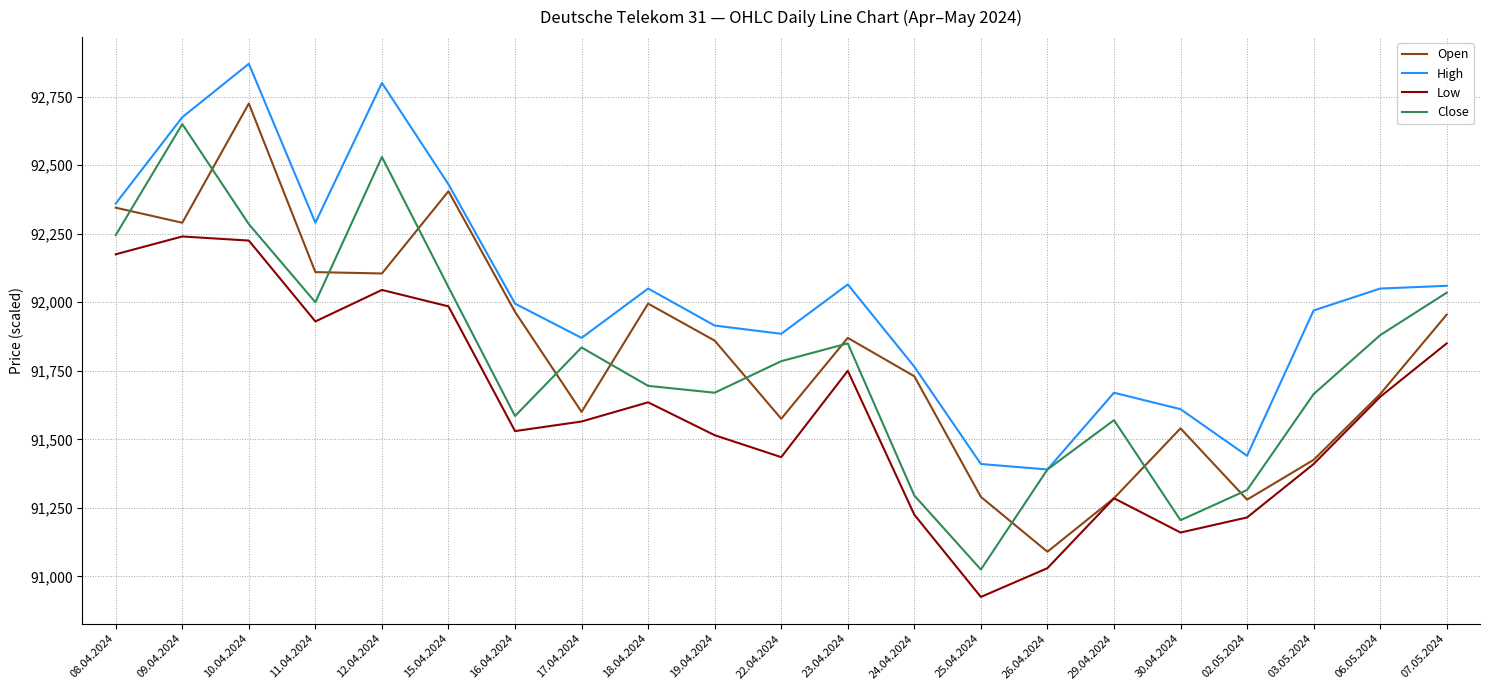

How many distinct data groups are displayed?

4